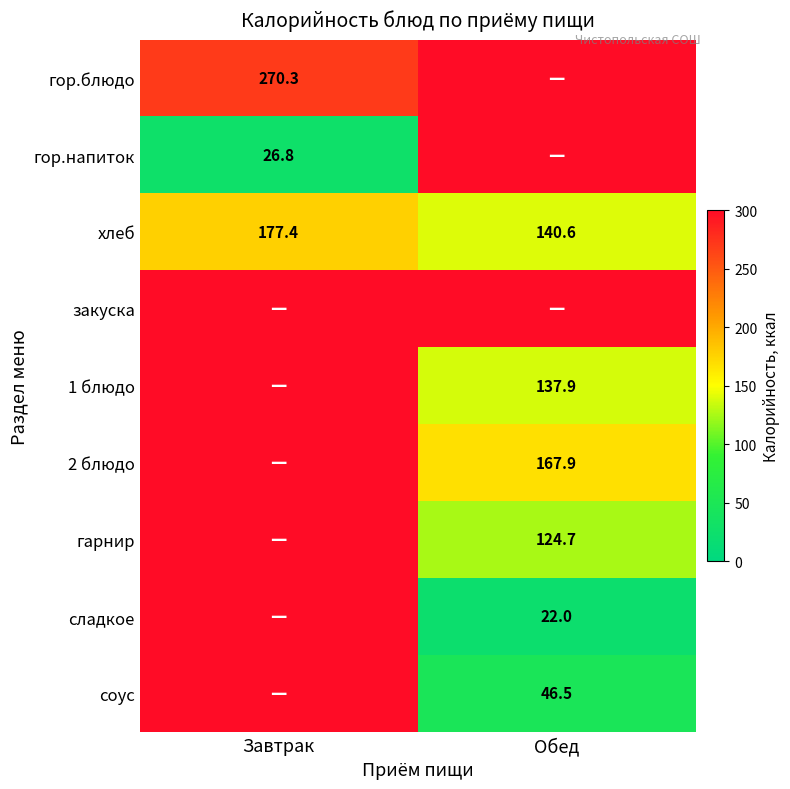

At which label does хлеб reach its minimum?

Обед